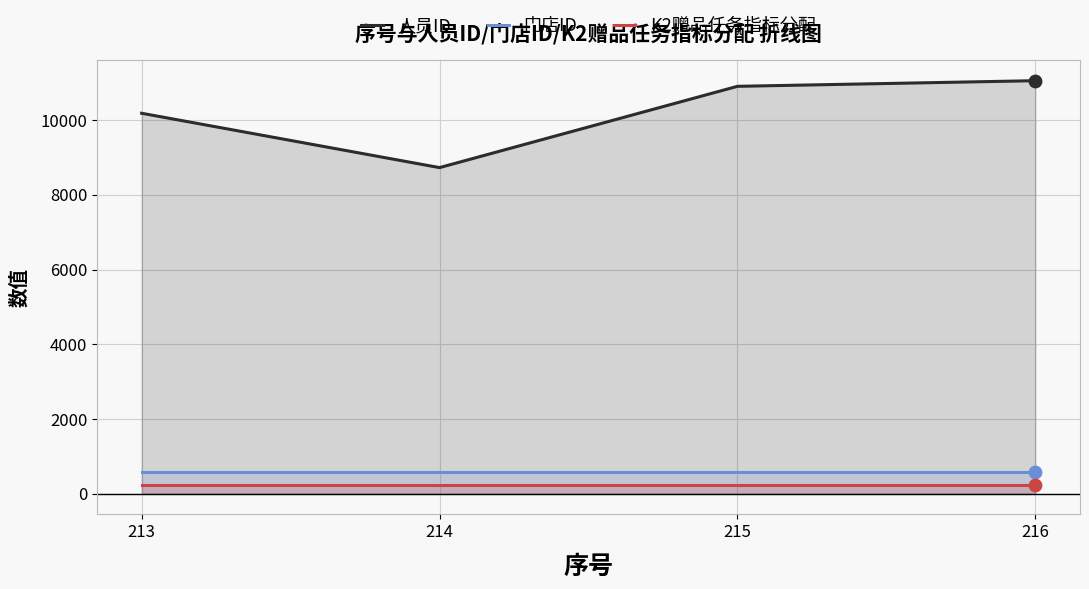

Which series has the largest Y range (max minus min)?

人员ID